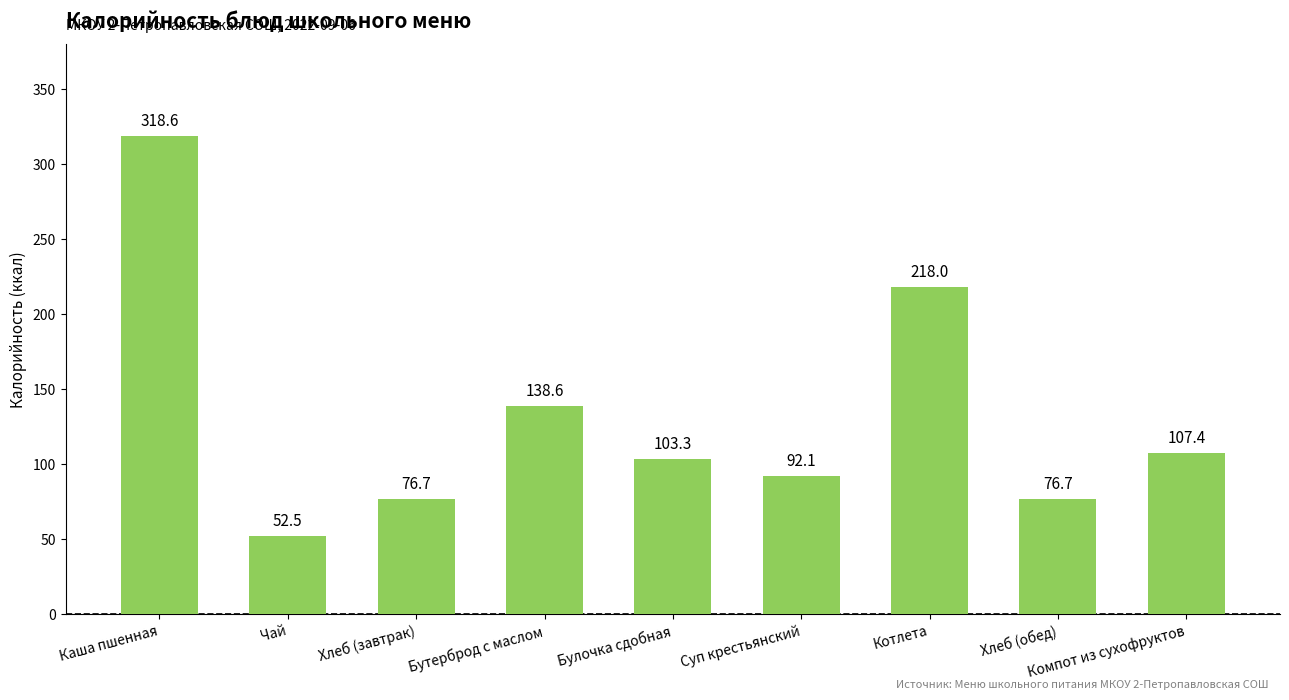

Reading right to left, what are all the values shown in this chart?

107.4	76.7	218.0	92.1	103.3	138.6	76.7	52.5	318.6